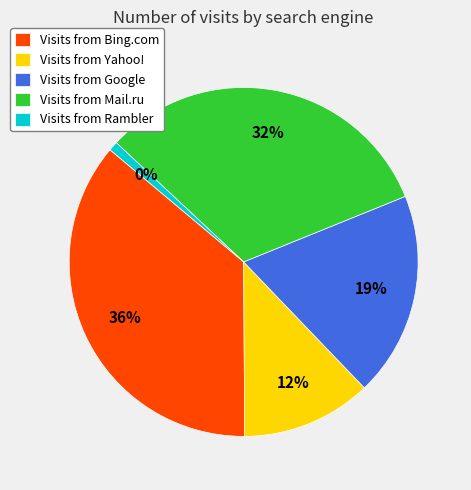

What percentage is the Rambler slice, to the nearest percent?

1%